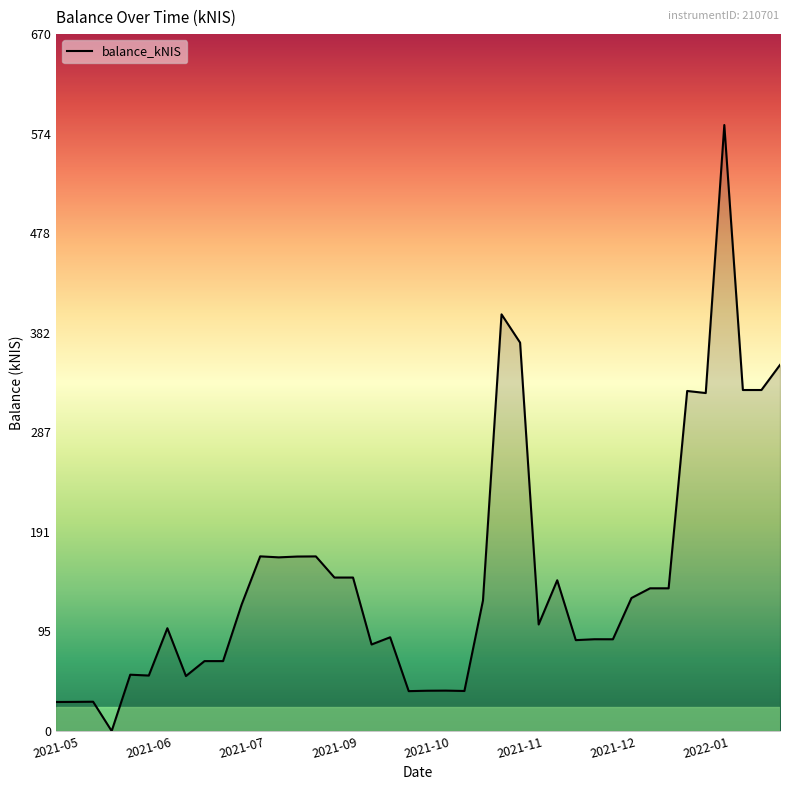

How many lines are shown in the chart?

1